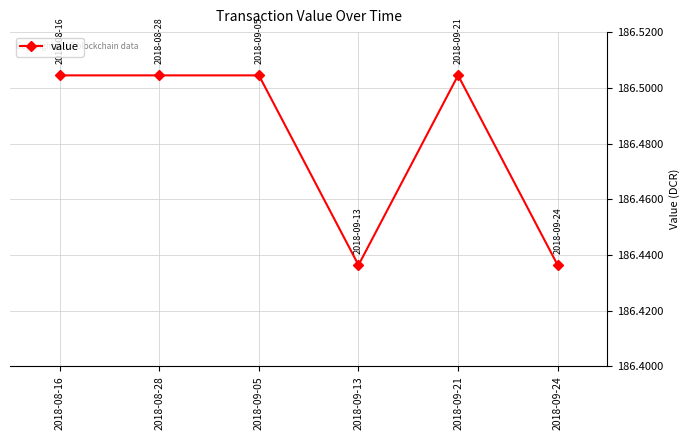

What is the sum of the values at 2018-08-16 and 2018-09-05?

373.0